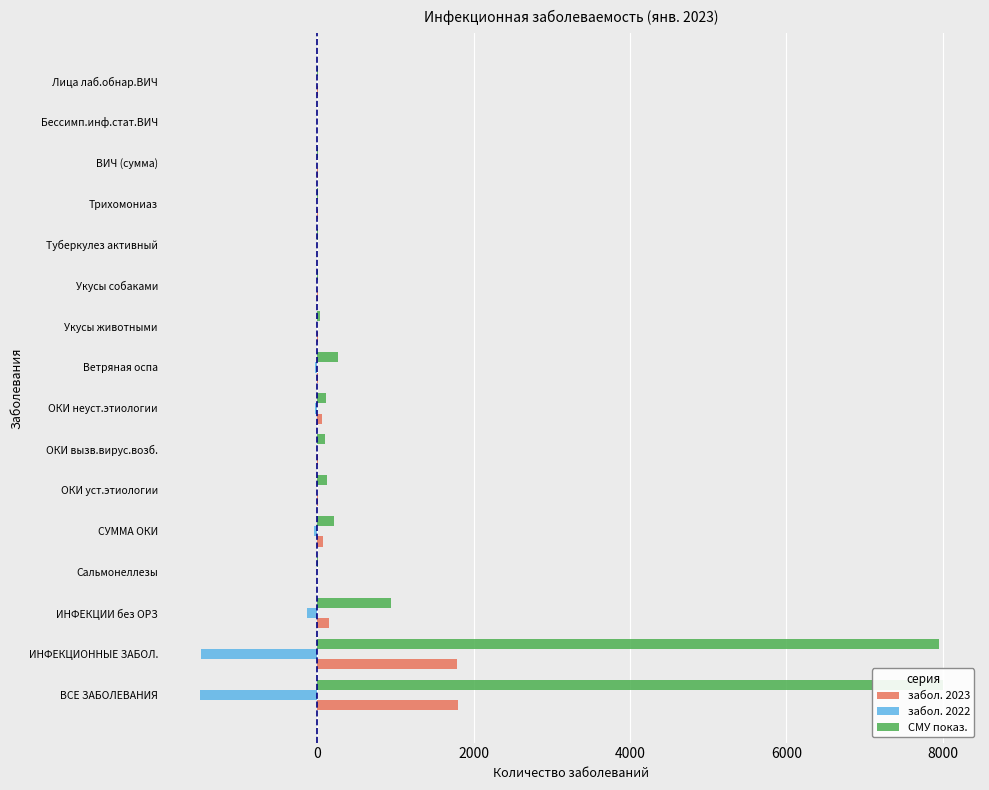

What is the average value of the забол. 2022 series?

-203.5